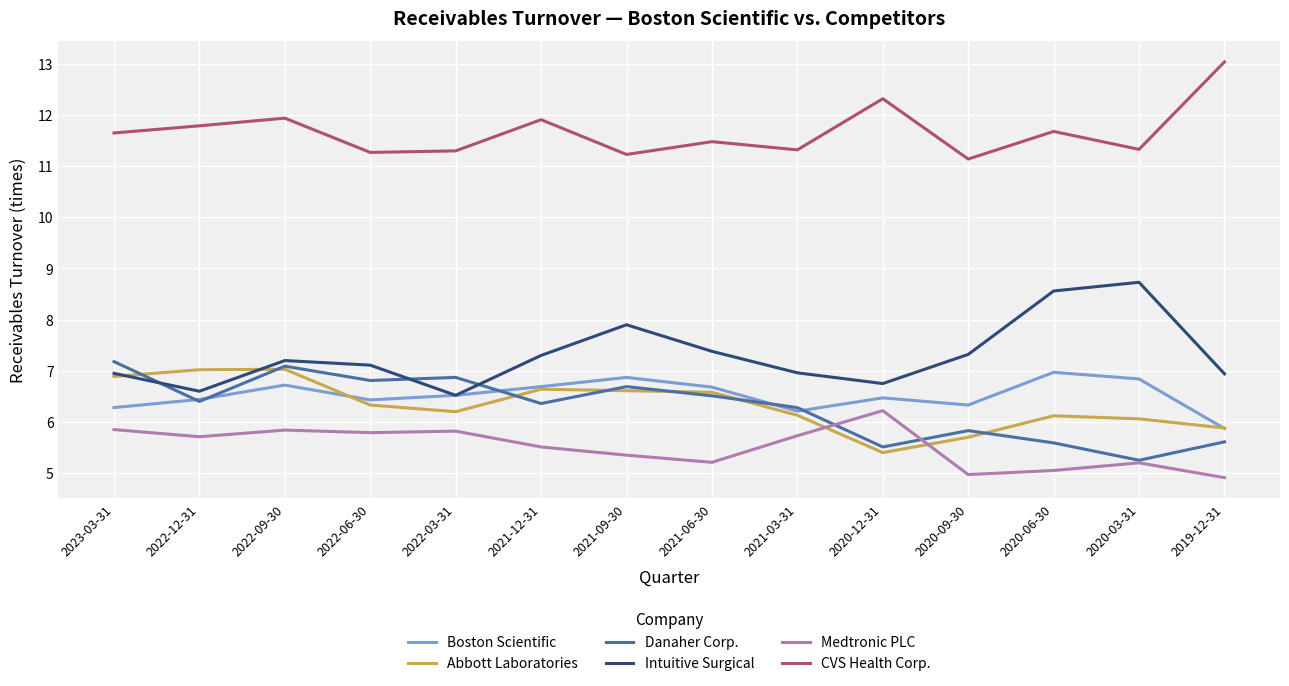

How many lines are shown in the chart?

6